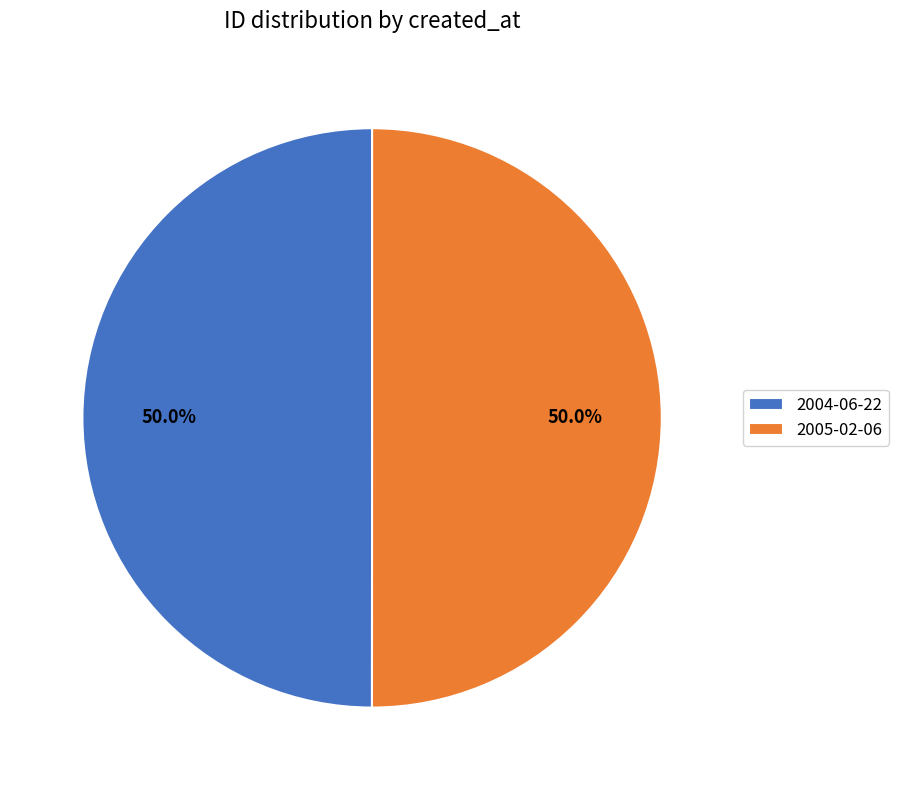

Approximately how many times larger is the value at 2004-06-22 compared to 2005-02-06?

1.0